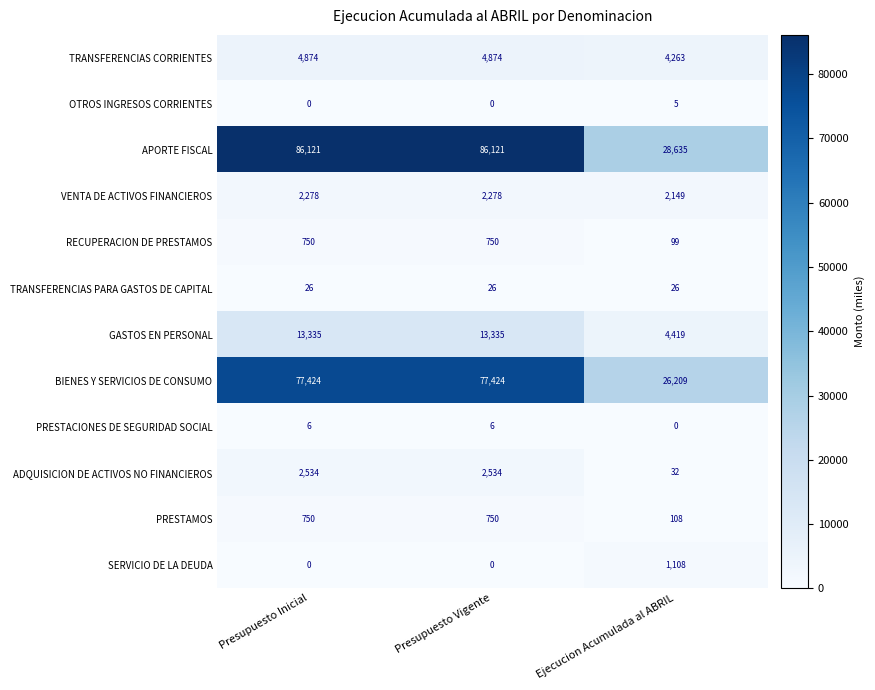

Read the ADQUISICION DE ACTIVOS NO FINANCIEROS value at Presupuesto Vigente, to the nearest 100.

2500